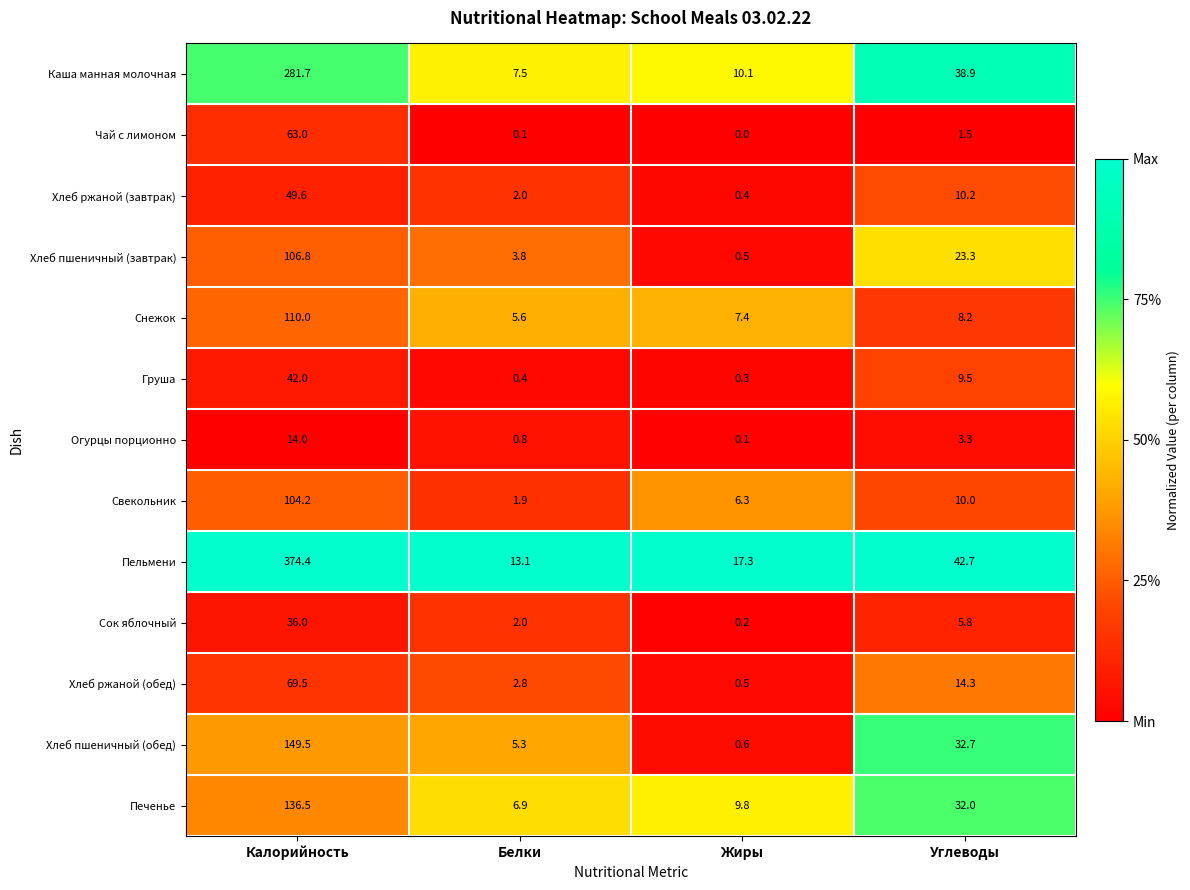

At which category does the chart reach its peak across all series?

Калорийность